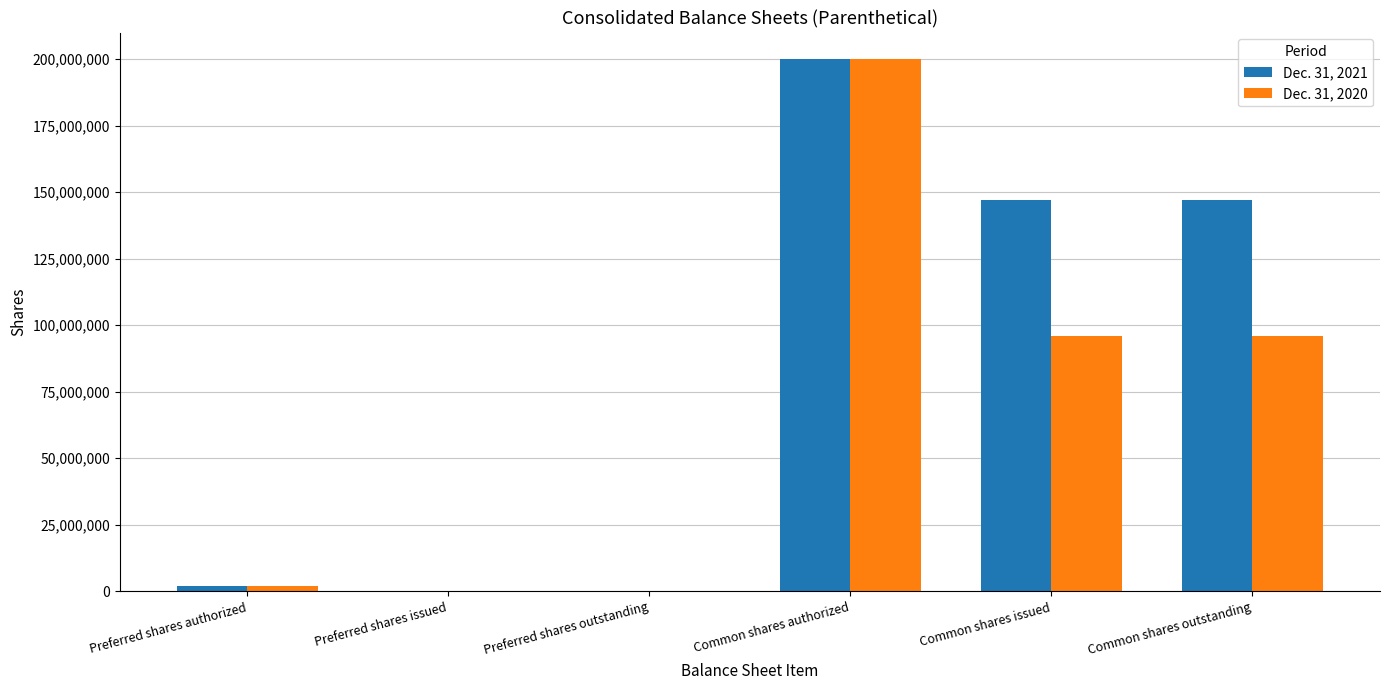

What are all the series names shown in the legend?

Dec. 31, 2021, Dec. 31, 2020